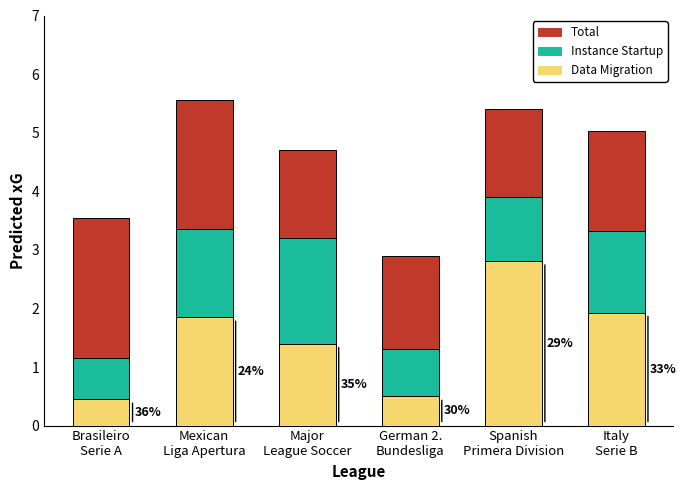

What is the highest value of the Data Migration series?

2.8